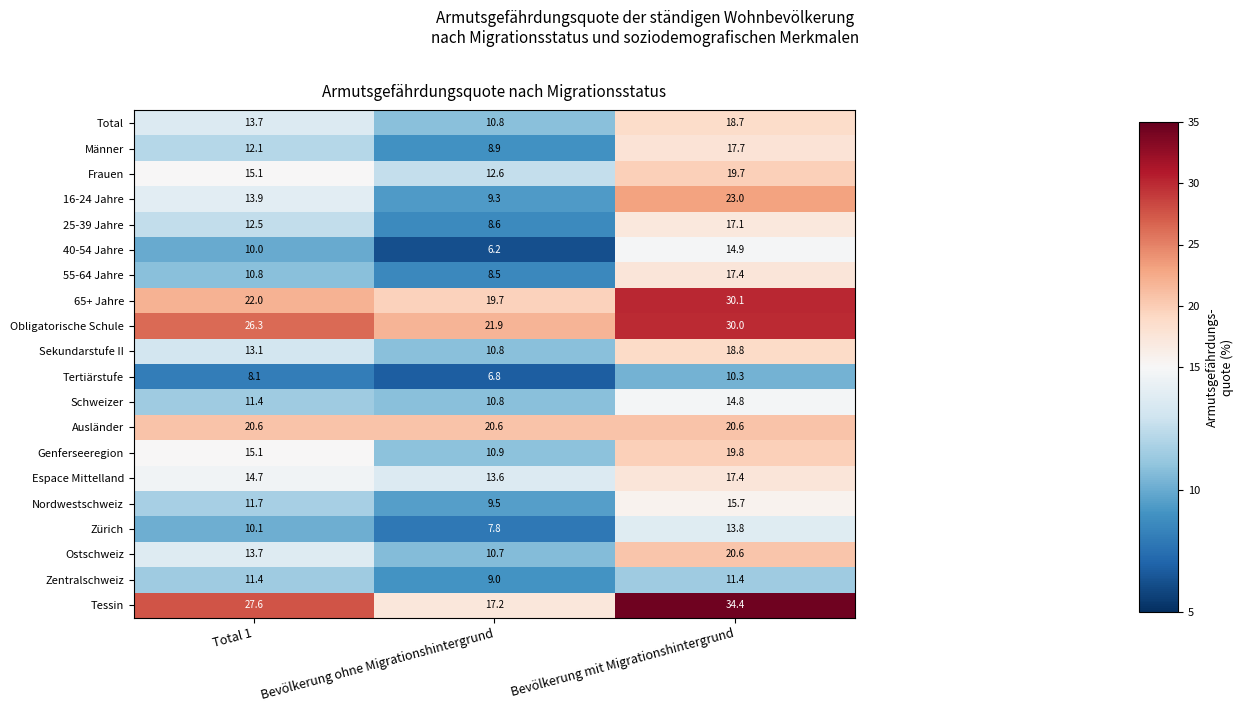

Which label corresponds to the largest value in the chart?

Bevölkerung mit Migrationshintergrund